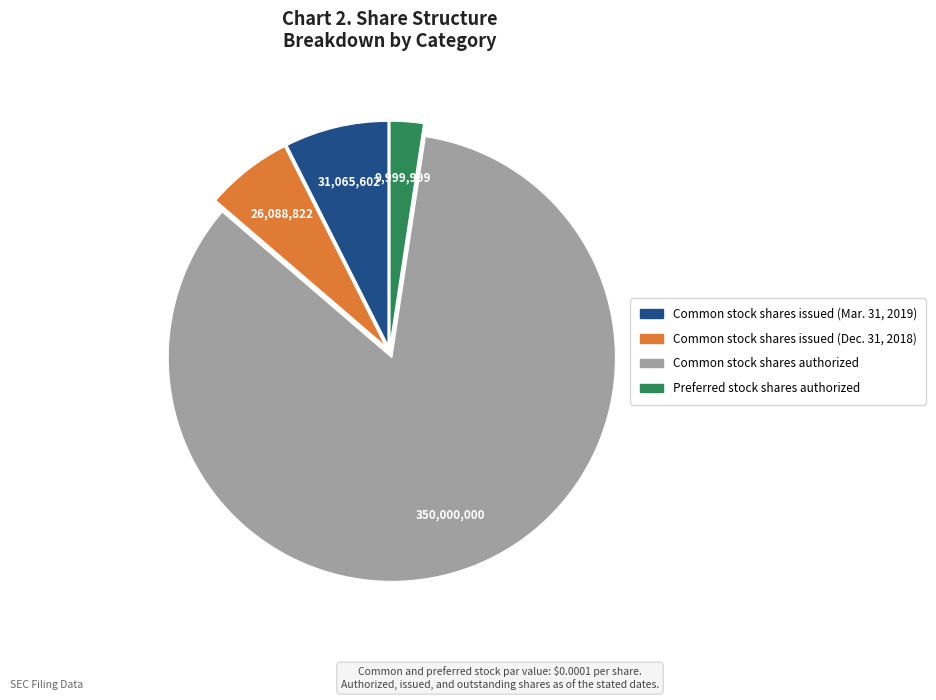

Which slice is the smallest?

Preferred stock shares authorized